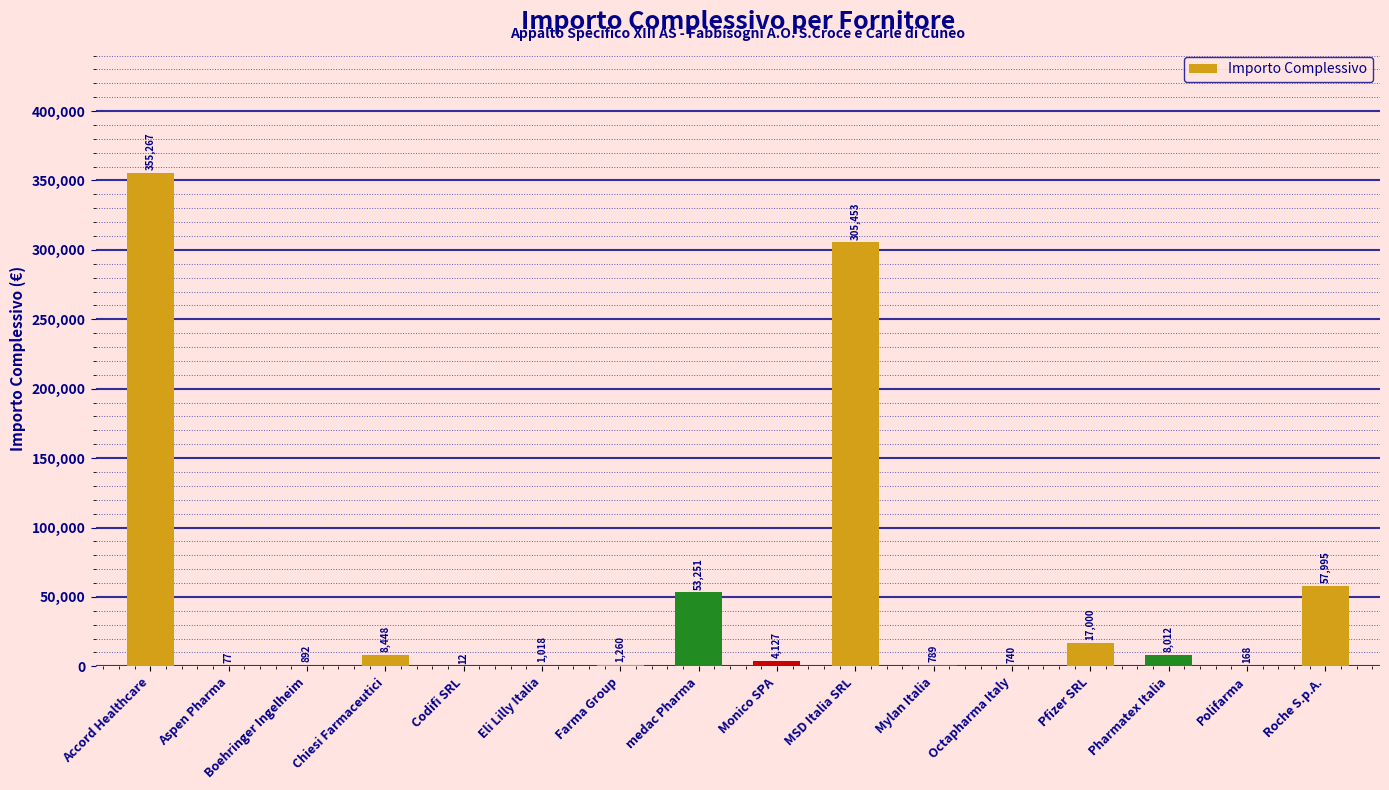

The value at Roche S.p.A. is 57994.7. True or false?

True